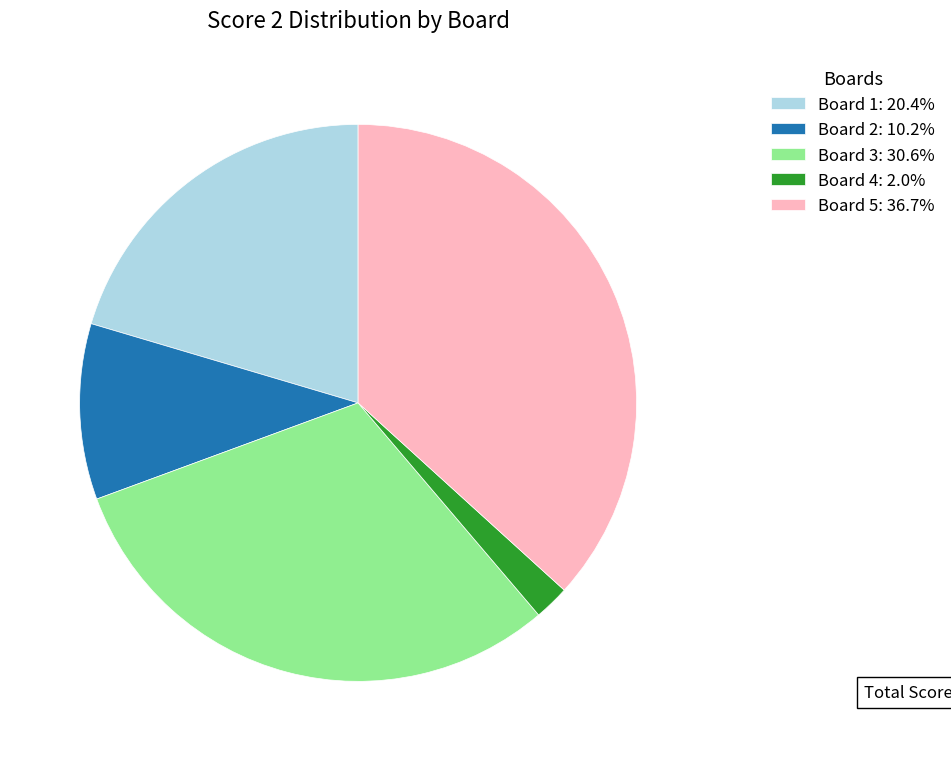

Does Board 2: 10.2% represent more than half of the total?

No